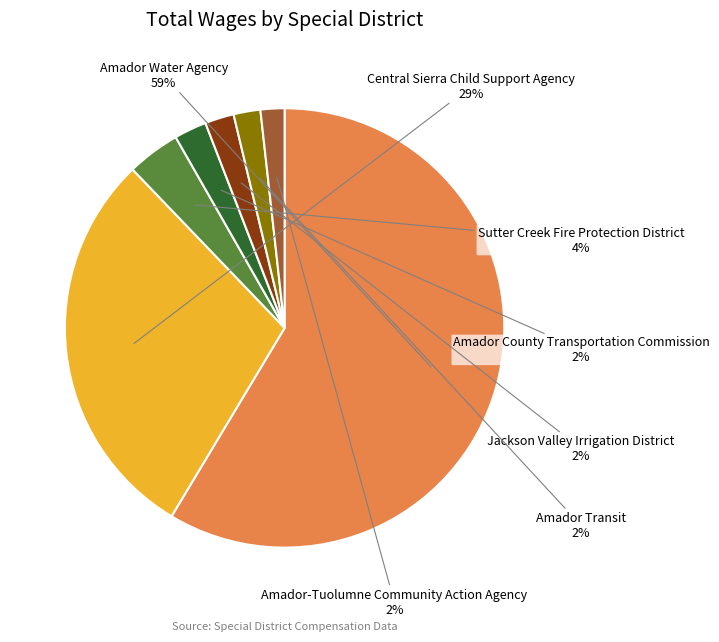

To the nearest percent, what is the difference between the largest and smallest slice percentages?

57%